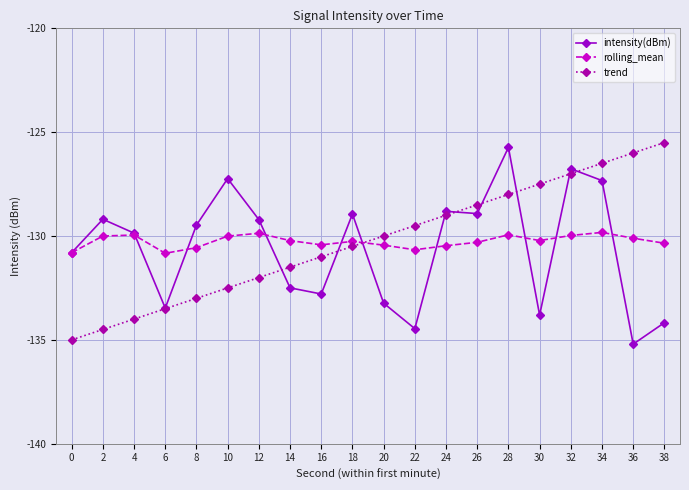

After their last crossing, which series has the higher values: trend or intensity(dBm)?

trend